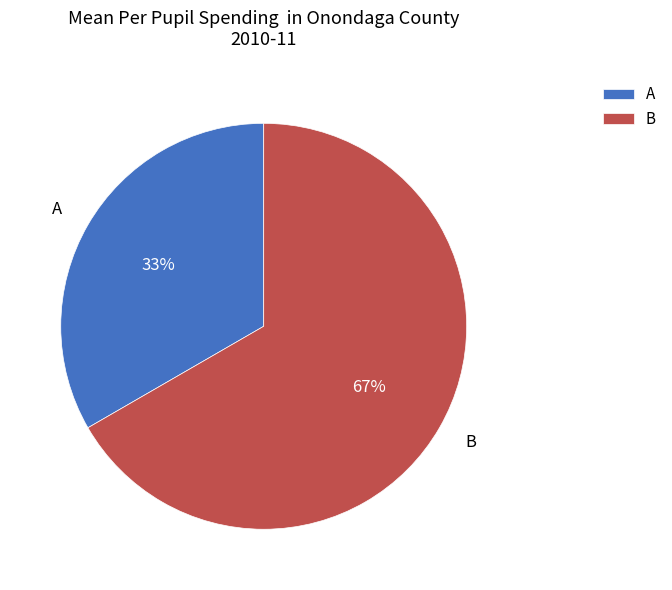

The B slice represents 75% of the pie. True or false?

False